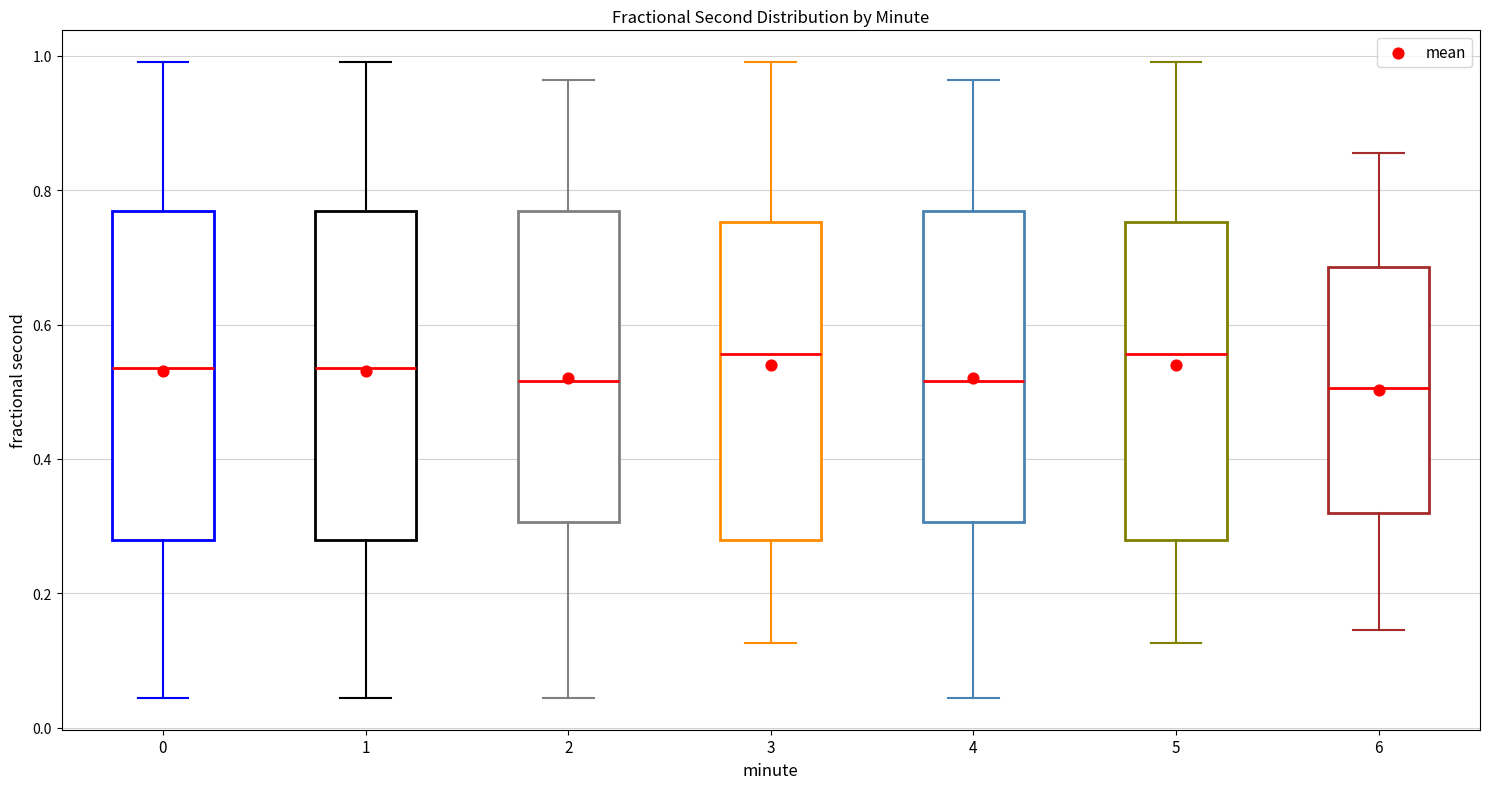

Where is the lower edge of the box at x = 4 on the y-axis? The values are not printed on the chart, so give them approximately, as read against the axis.

0.30